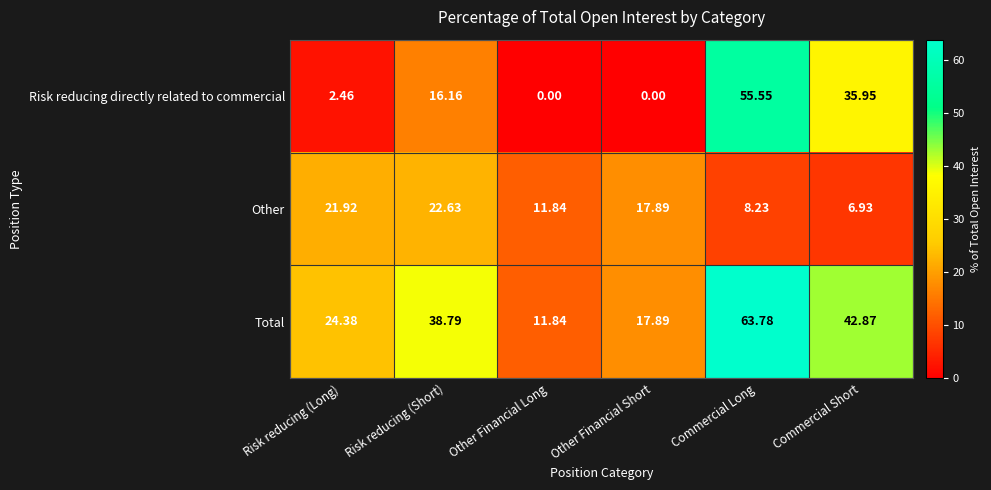

Is the value of Total at Risk reducing (Short) greater than the value of Risk reducing directly related to commercial at Other Financial Long?

Yes